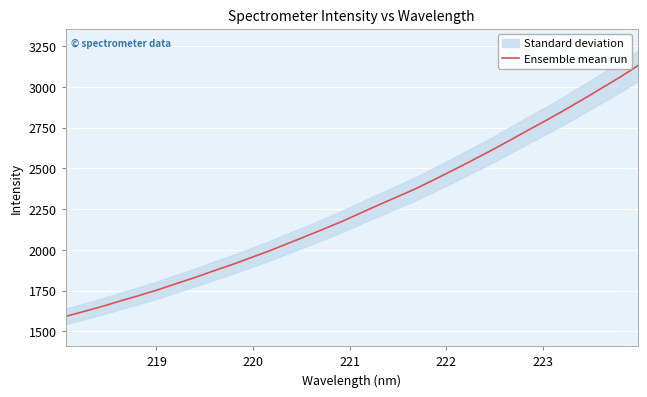

What is the highest value of the Ensemble mean run series?

3129.8